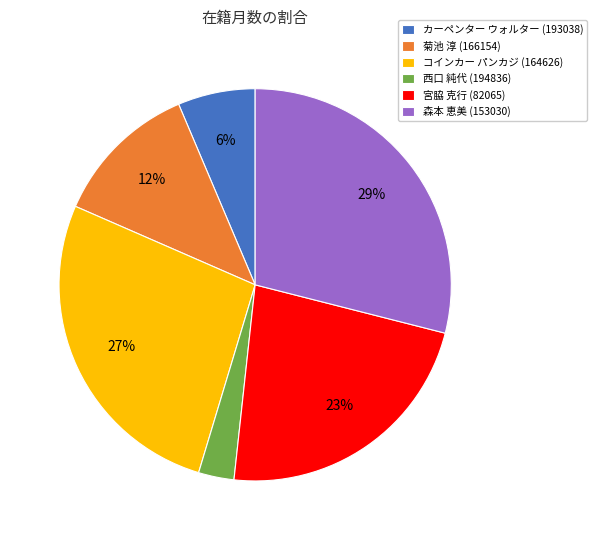

Approximately how many times larger is the value at 西口 純代 (194836) compared to 森本 恵美 (153030)?

0.1